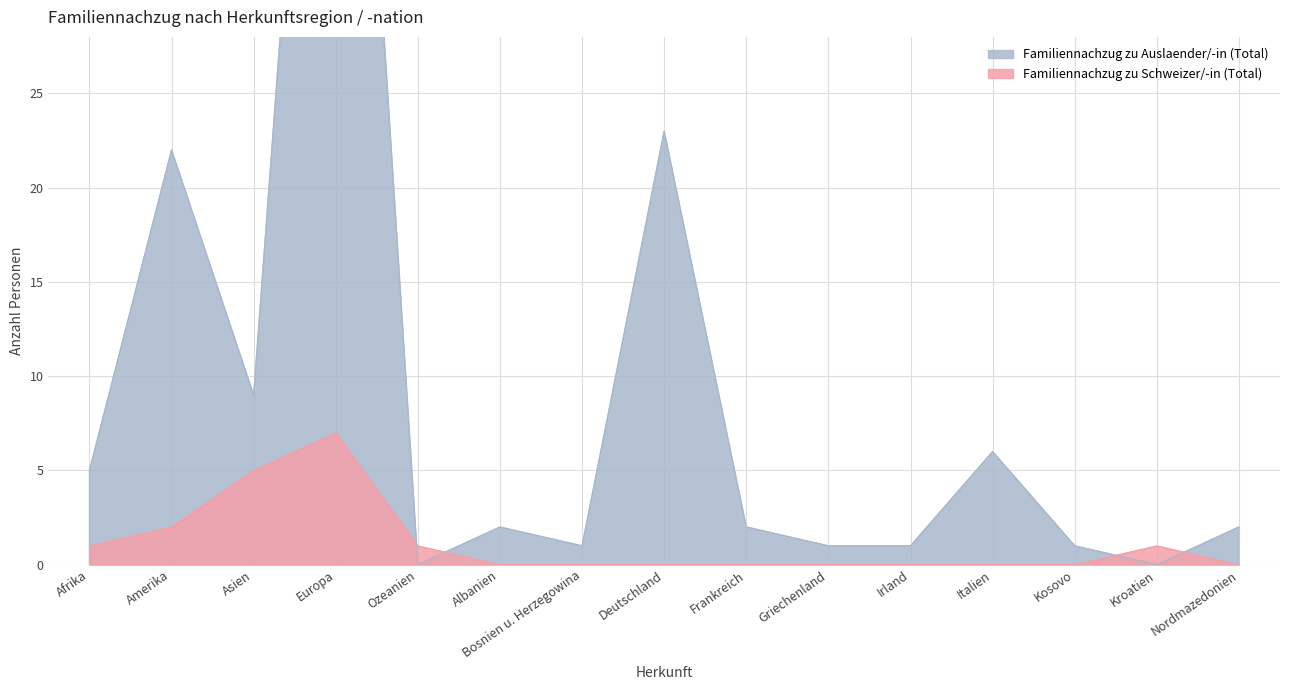

Is the value of Familiennachzug zu Schweizer/-in (Total) at Irland greater than the value of Familiennachzug zu Auslaender/-in (Total) at Afrika?

No